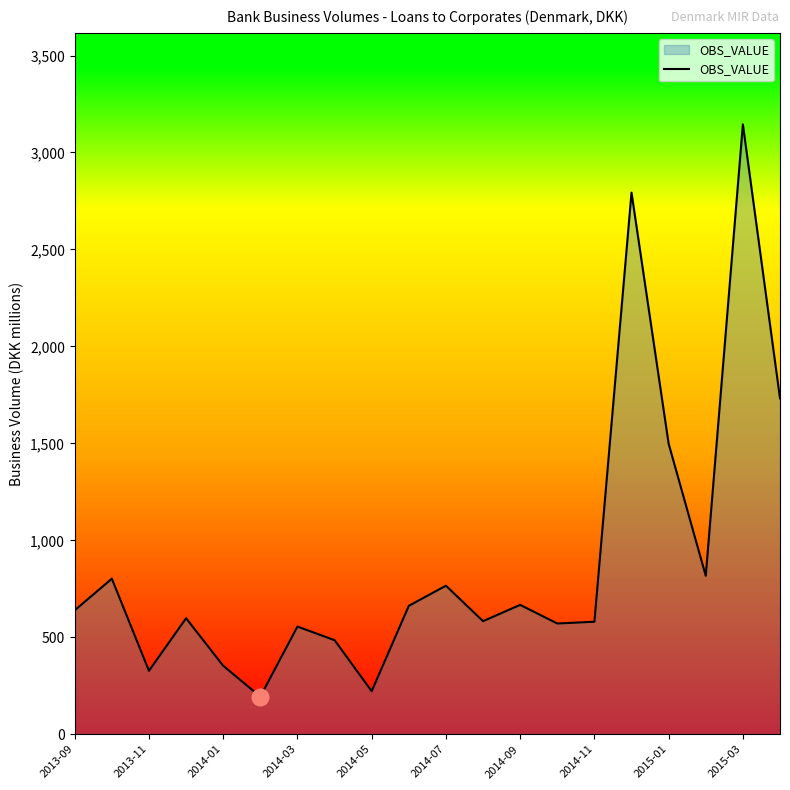

How many values are below 639?

10